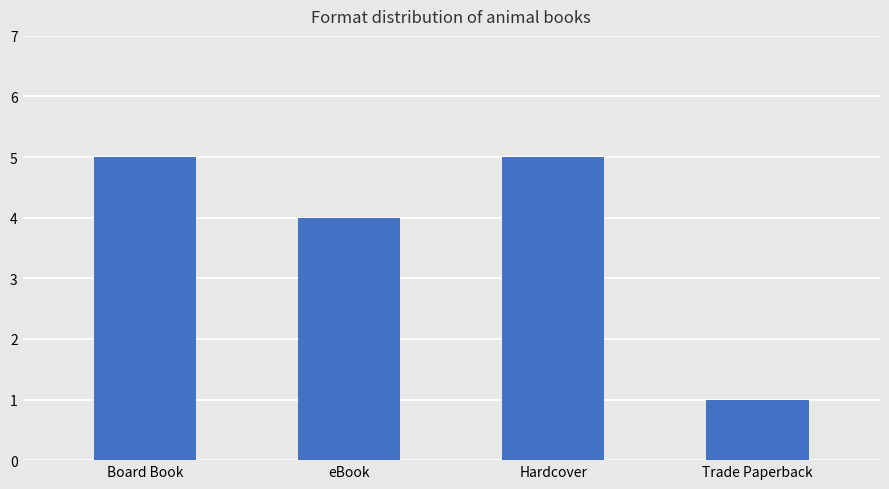

How many values are between 4 and 5?

3